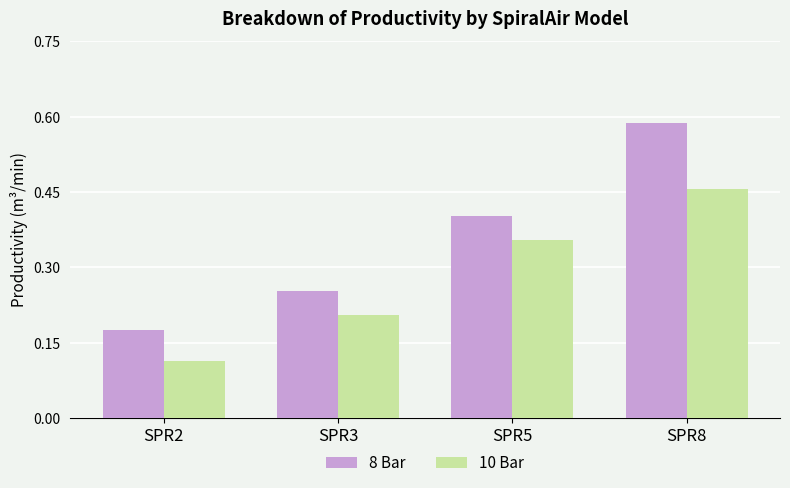

At which label is 8 Bar closest to 0?

SPR2